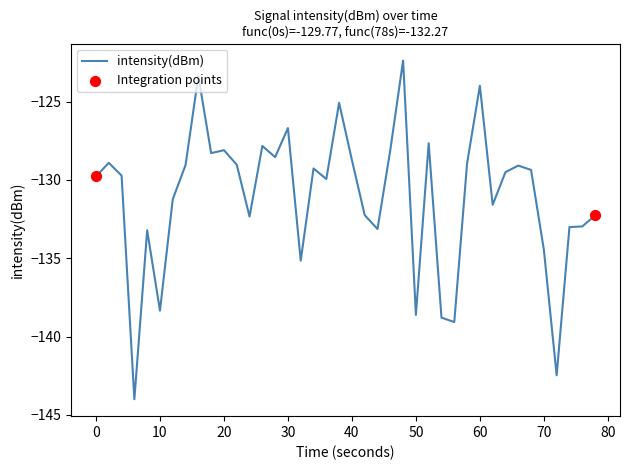

What is the difference between the maximum and minimum values?

21.6